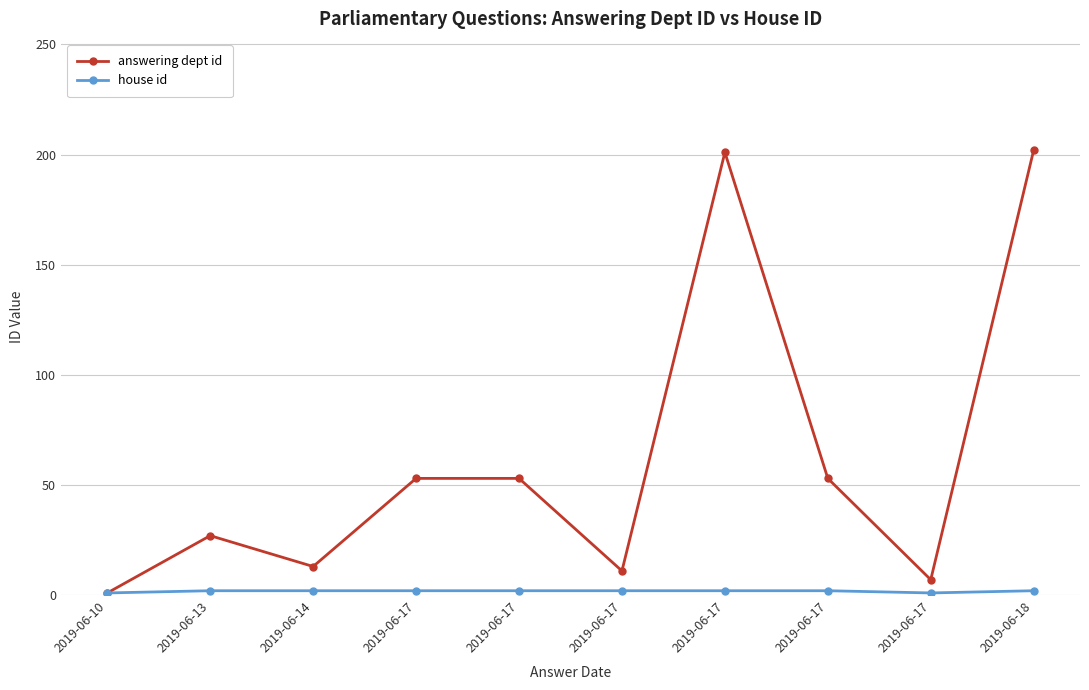

Is it true that answering dept id equals 51 at 2019-06-17?

False